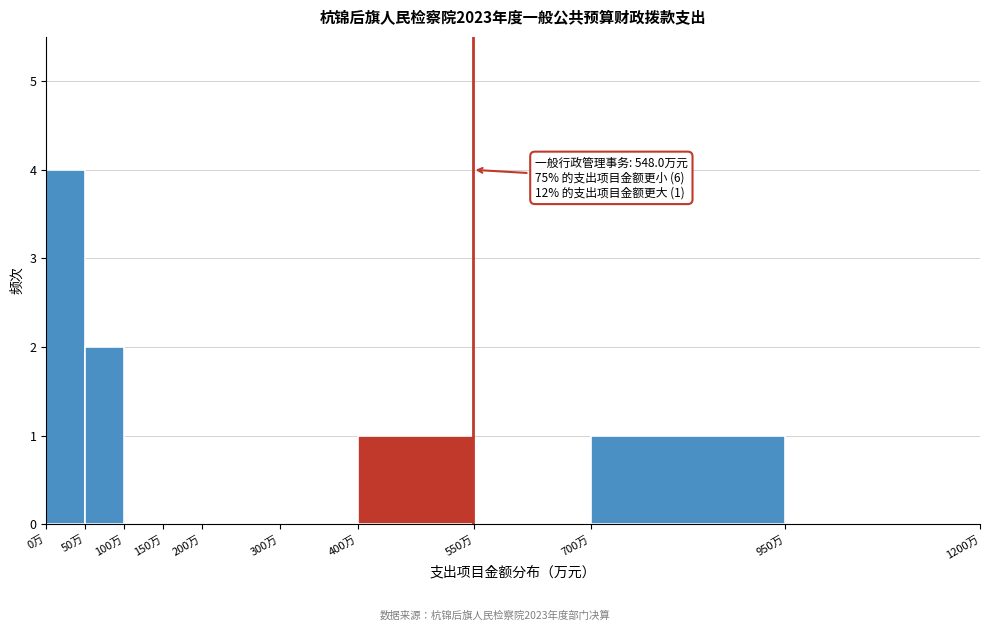

Over which range of the x-axis is the bar tallest?

0 to 50